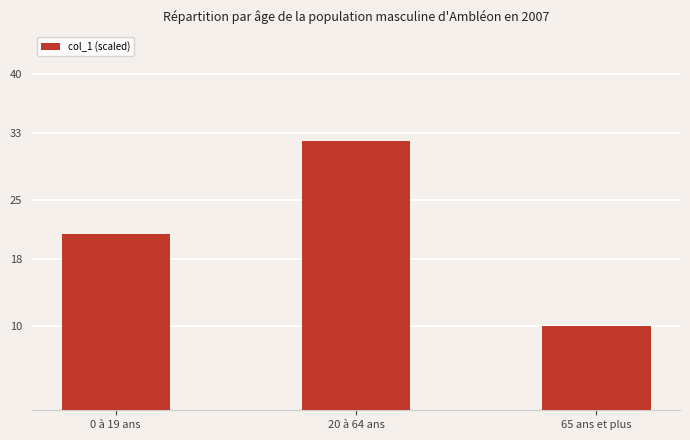

What value does the data have at 65 ans et plus?

10